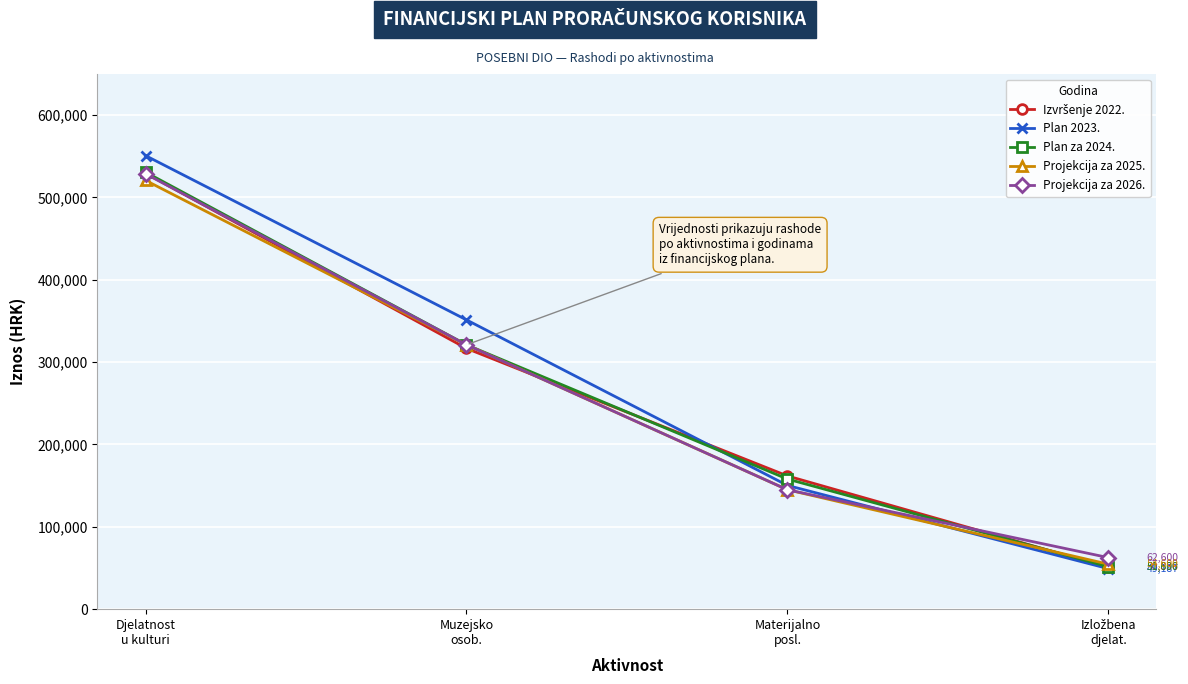

Which series has the widest spread of values?

Plan 2023.